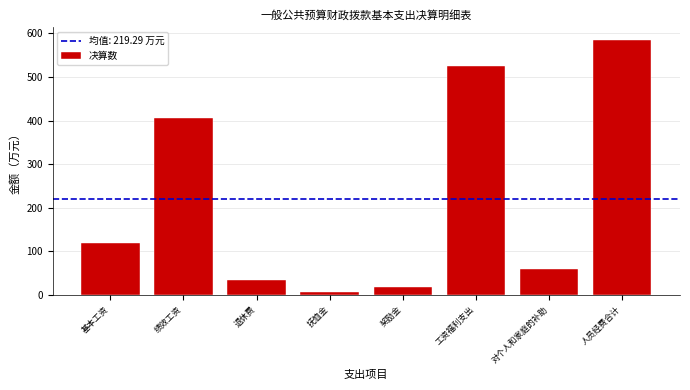

Reading left to right, what are all the values shown in this chart?

120.0	406.2	33.3	7.6	17.7	526.2	58.6	584.8